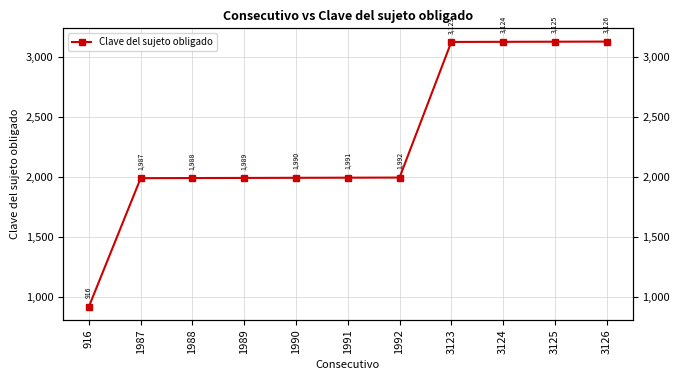

What is the value of the 3rd point from the left?

1988